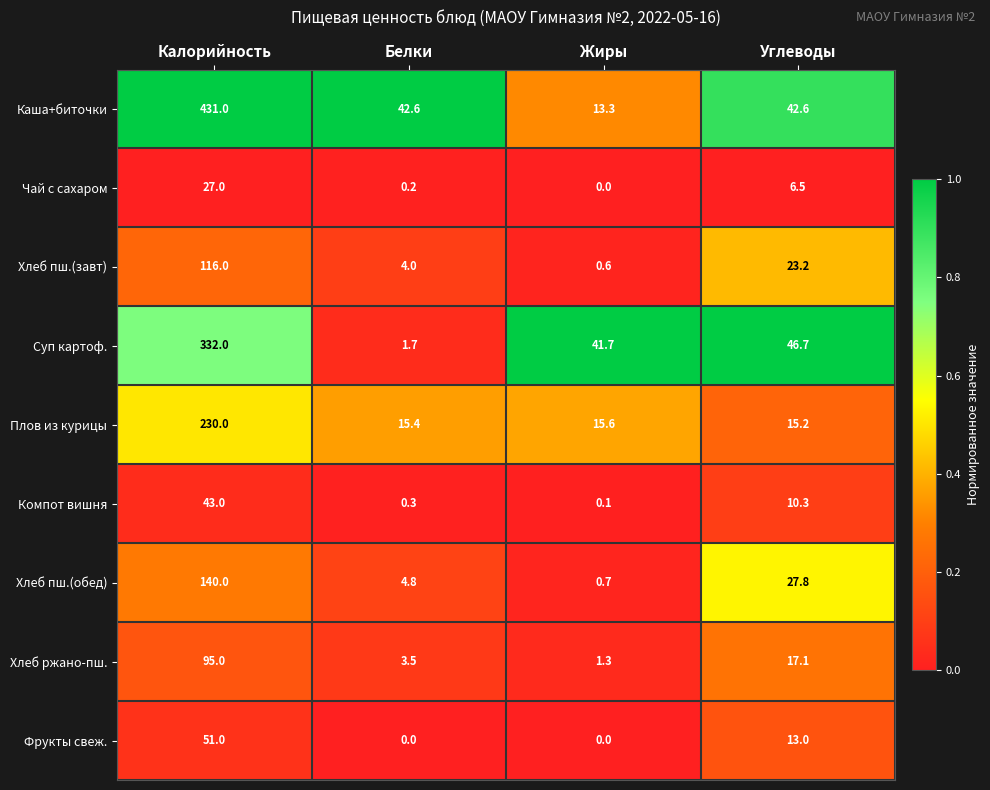

At which label does Чай с сахаром first exceed 6?

Калорийность